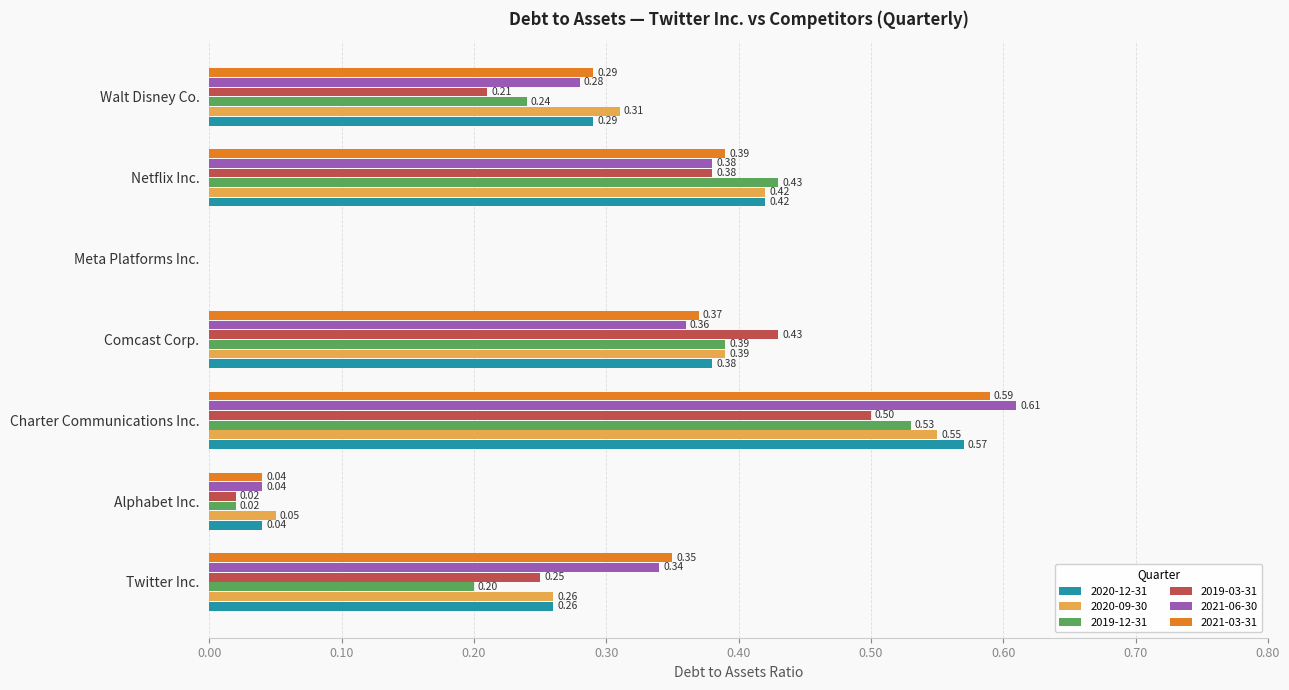

The value of 2020-09-30 at Meta Platforms Inc. is 0.0. True or false?

True